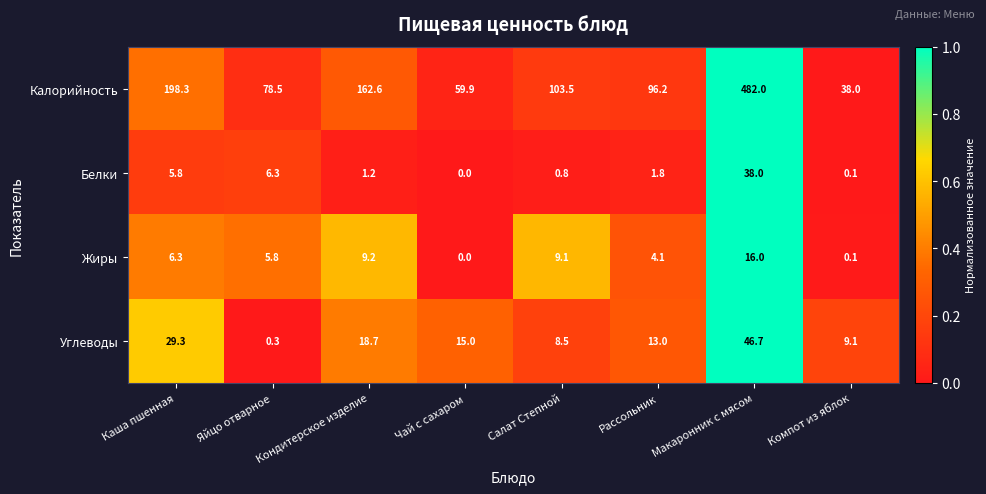

Read the Калорийность value at Макаронник с мясом.

482.0